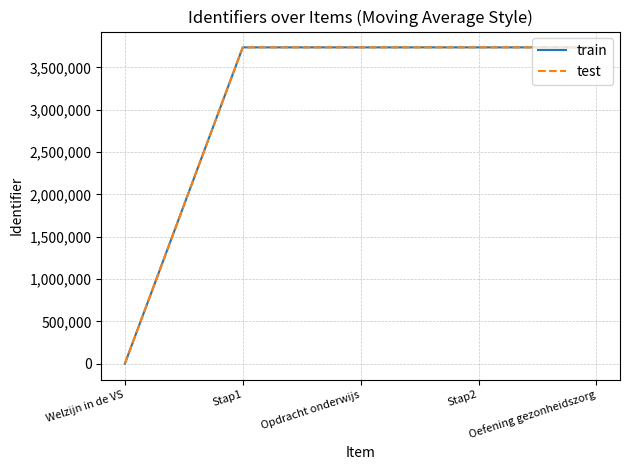

Does the chart display data point markers on the line(s)?

No